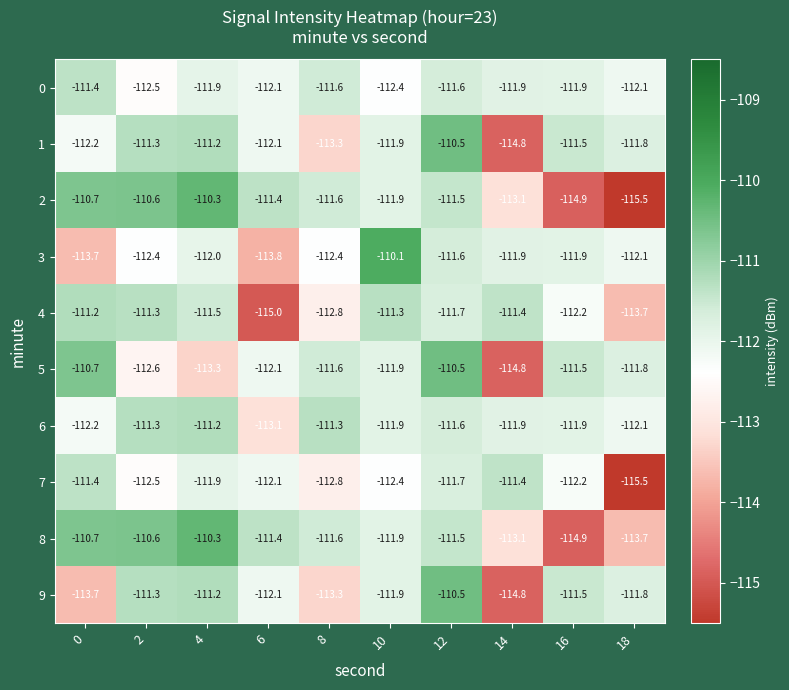

The value of 0 at 10 is -112.4. True or false?

True